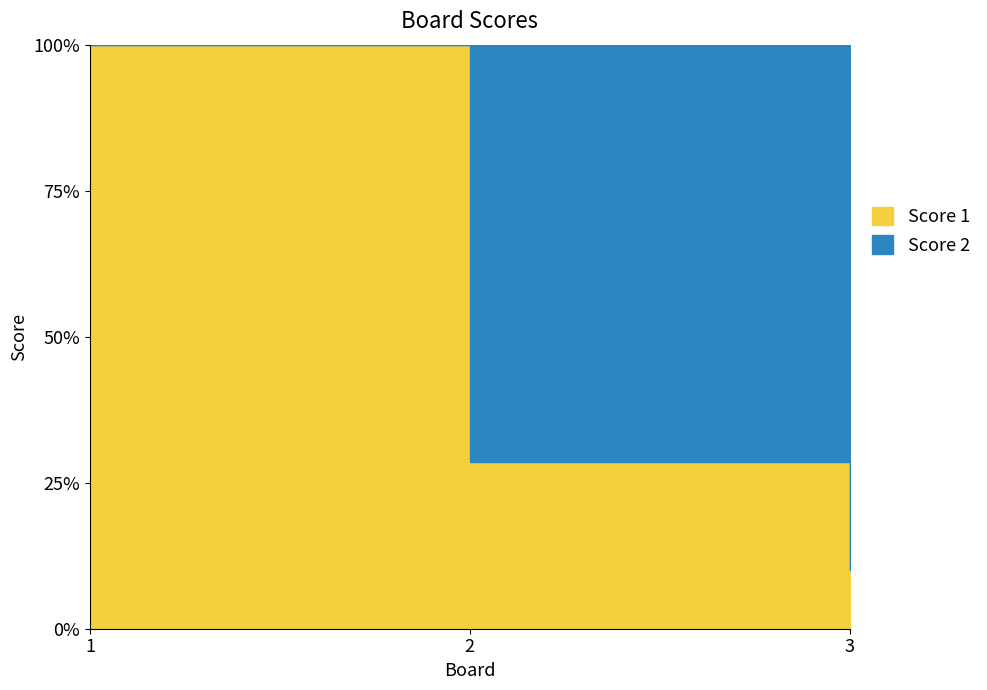

How many lines are shown in the chart?

2